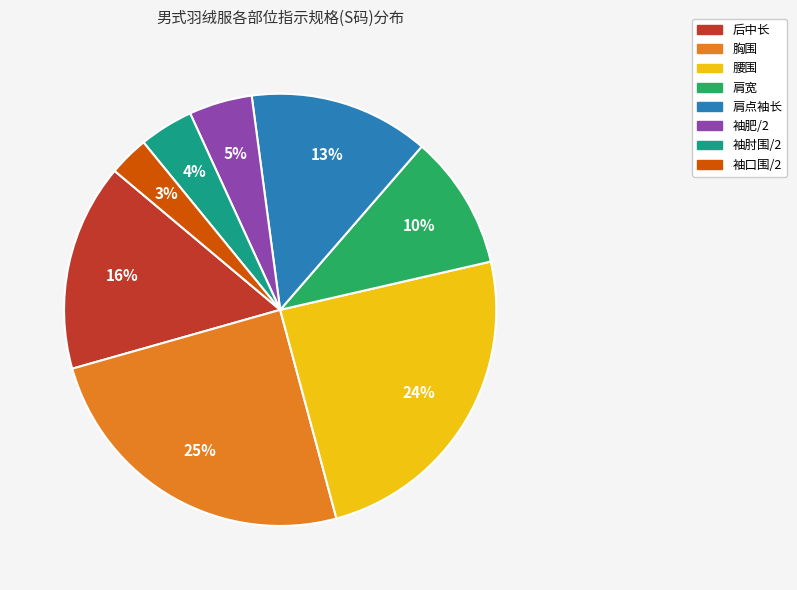

What percentage is the 胸围 slice, to the nearest percent?

25%